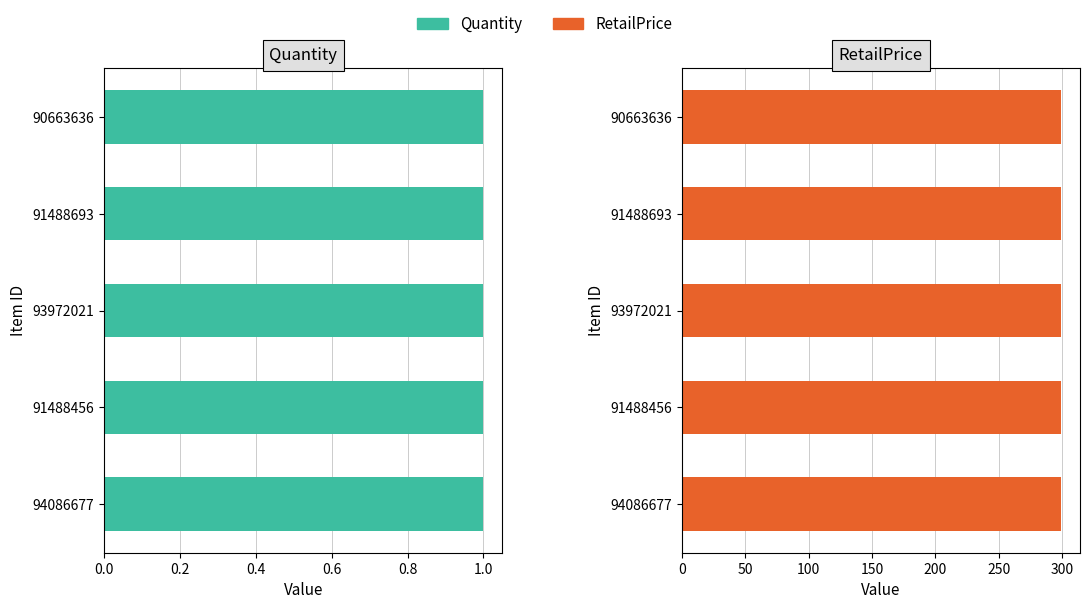

What is the label of the 3rd bar from the right?

93972021